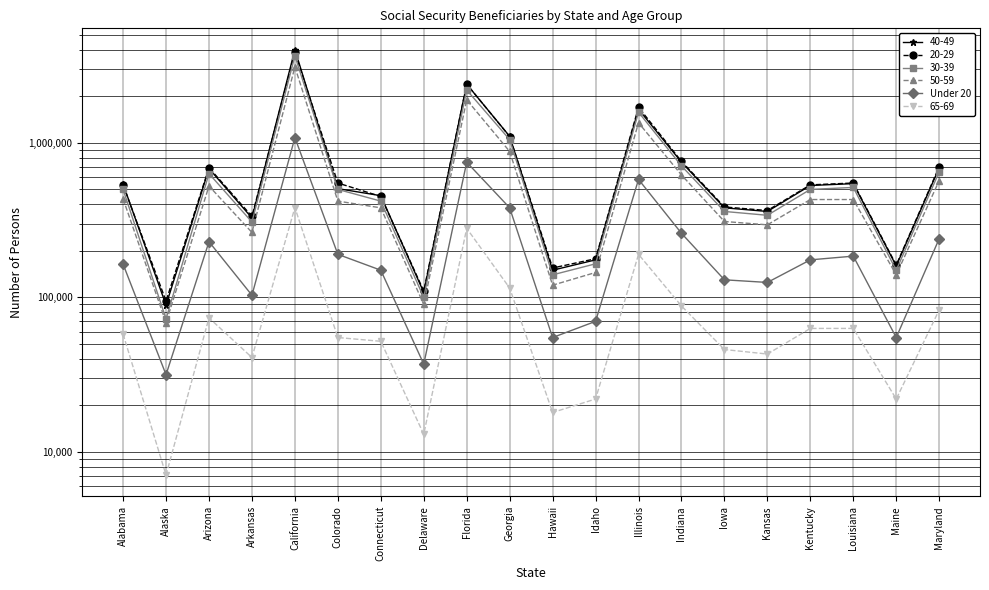

What is the approximate value at Delaware, to the nearest 50?

37000